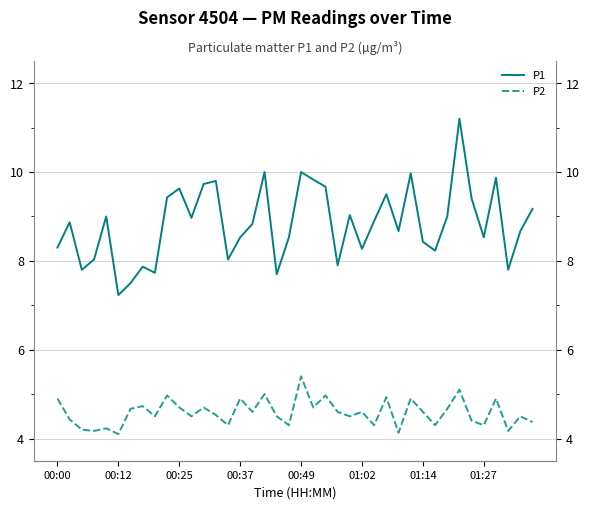

In P2, how many points are higher than both neighbors (excluding endpoints)?

14